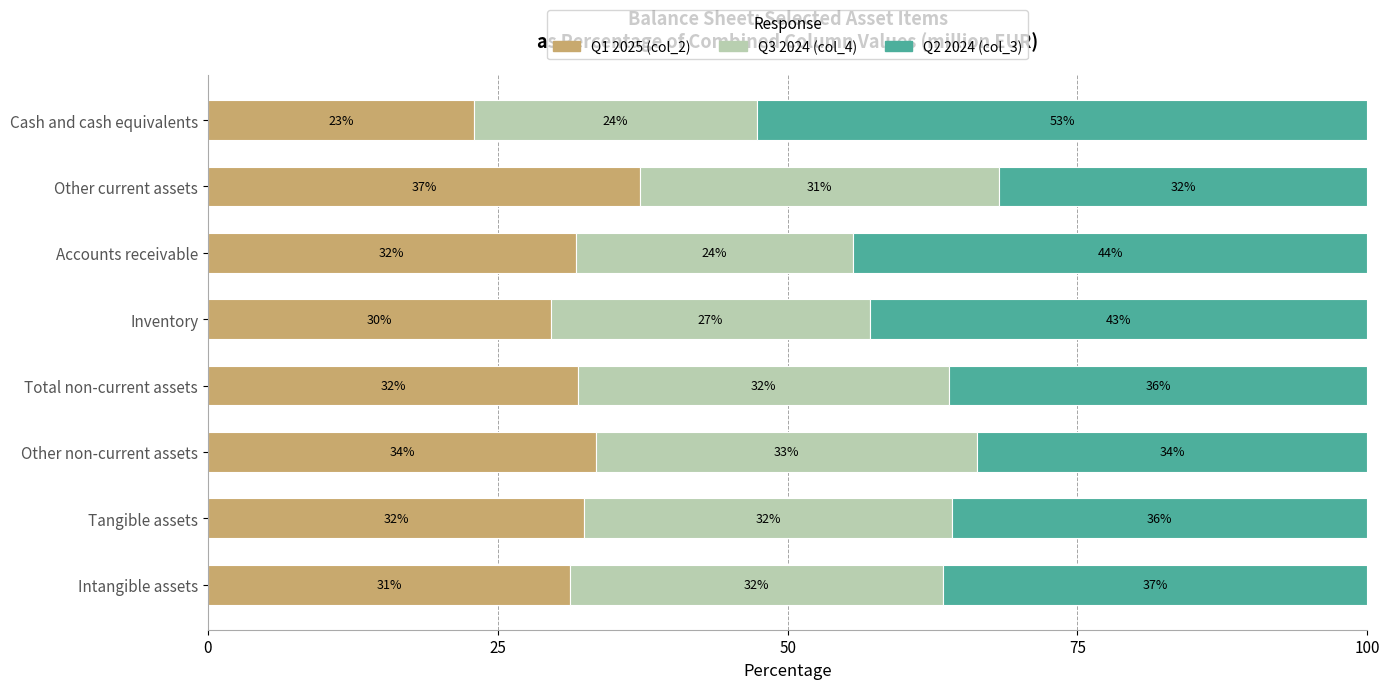

What is the total value across all series at Other current assets?

100.0